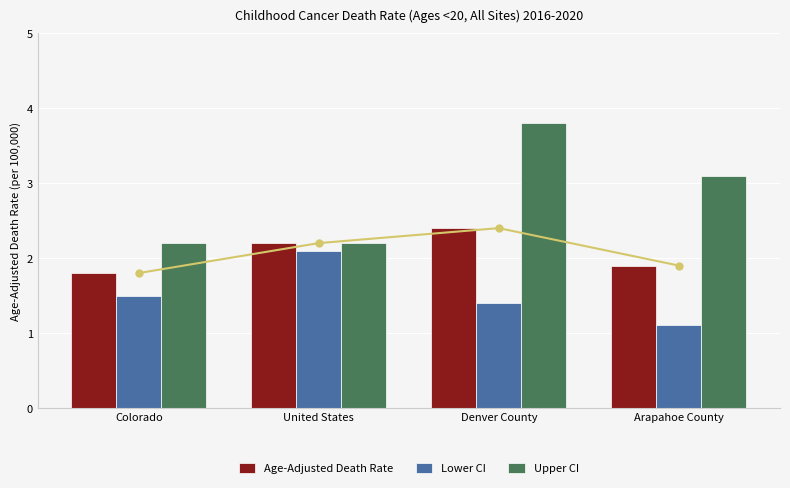

What is the difference between the Lower CI values at Denver County and Colorado?

0.1